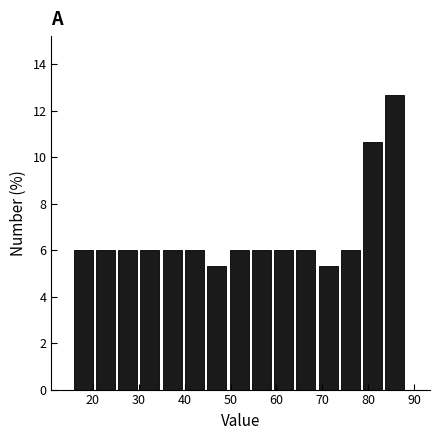

Reading left to right, transcribe this chart: for each bar, give the range it covers on the x-axis and its height. Neither the bar edges nor the heights are printed on the chart, so give them approximately, as read against the axes.

16 to 21: 6.0
21 to 26: 6.0
26 to 30: 6.0
30 to 35: 6.0
35 to 40: 6.0
40 to 45: 6.0
45 to 50: 5.4
50 to 55: 6.0
55 to 59: 6.0
59 to 64: 6.0
64 to 69: 6.0
69 to 74: 5.4
74 to 79: 6.0
79 to 84: 10.6
84 to 89: 12.6